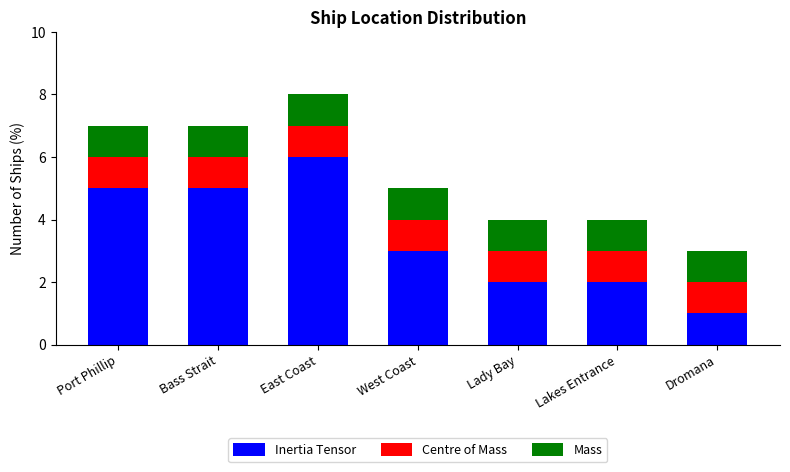

Is it true that Inertia Tensor equals 1 at Lady Bay?

False